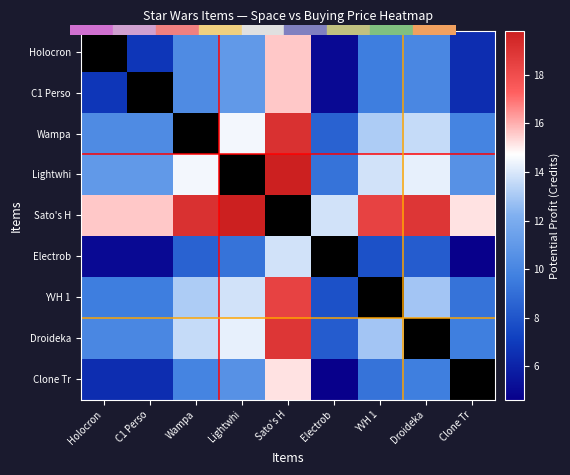

Rank the series by their maximum value, from lowest to highest.

Electrob, Holocron, Clone Tr, C1 Perso, YVH 1, Droideka, Wampa, Lightwhi, Sato's H